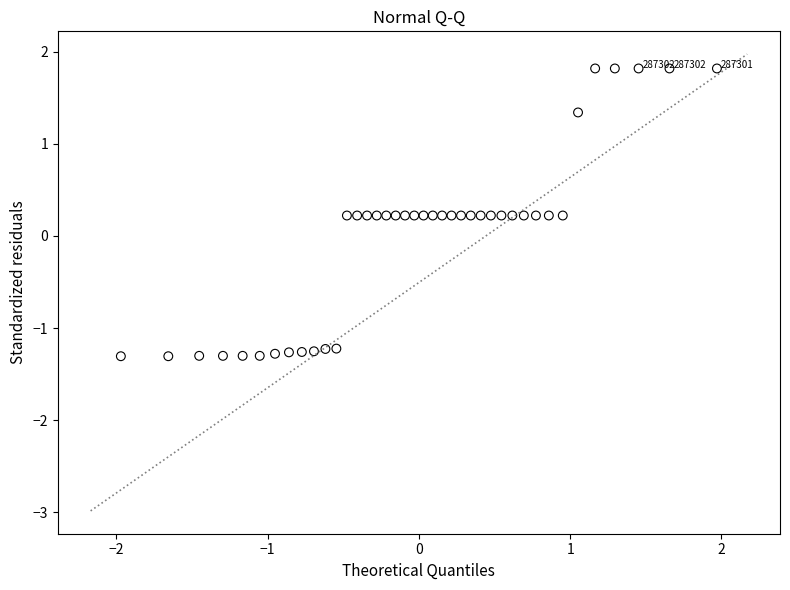

What is the range of Y values (max minus min)?

3.1